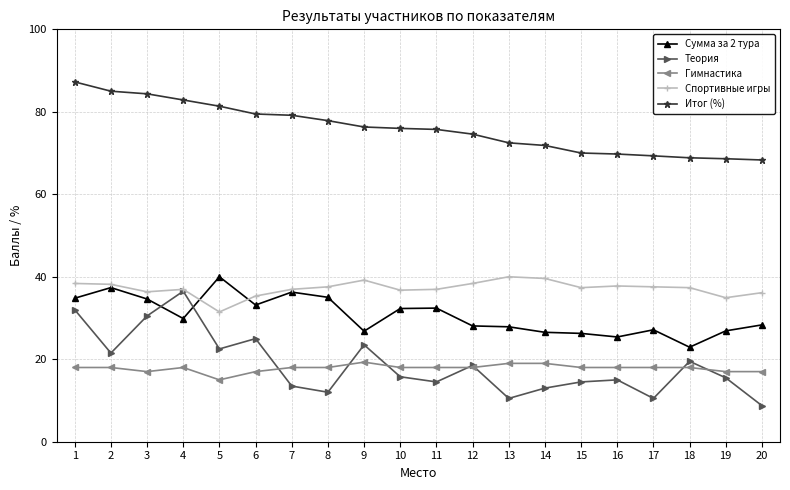

The Теория series shows 34.9 at 18. True or false?

False